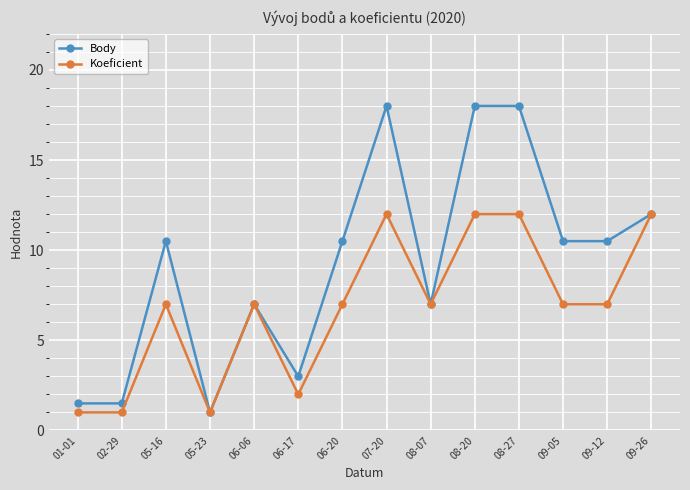

What is the total value across all series at 02-29?

2.5